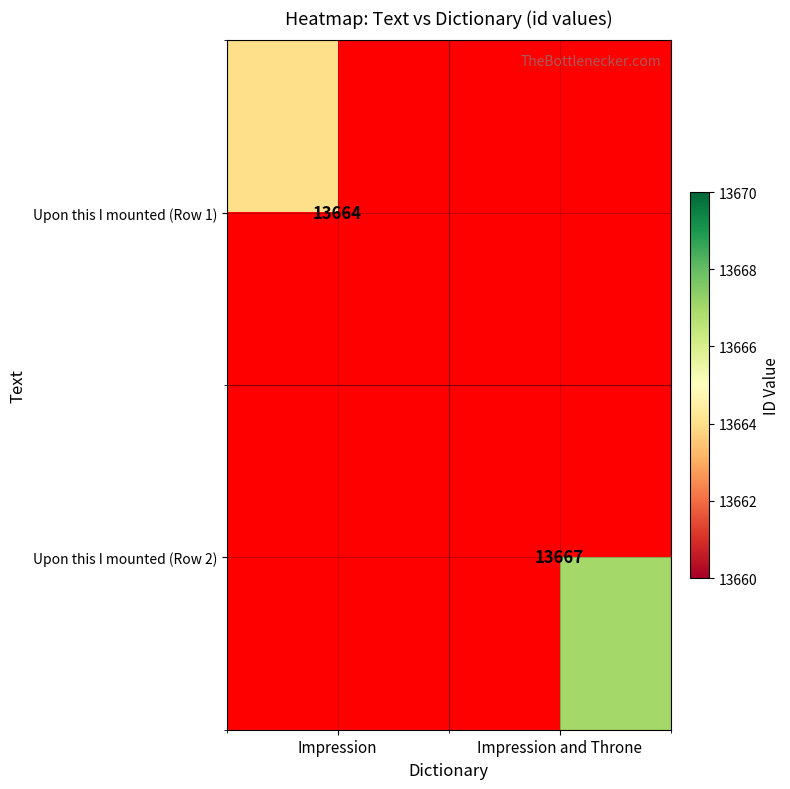

True or false: Upon this I mounted (Row 2) has a value of 13667 at Impression and Throne.

True